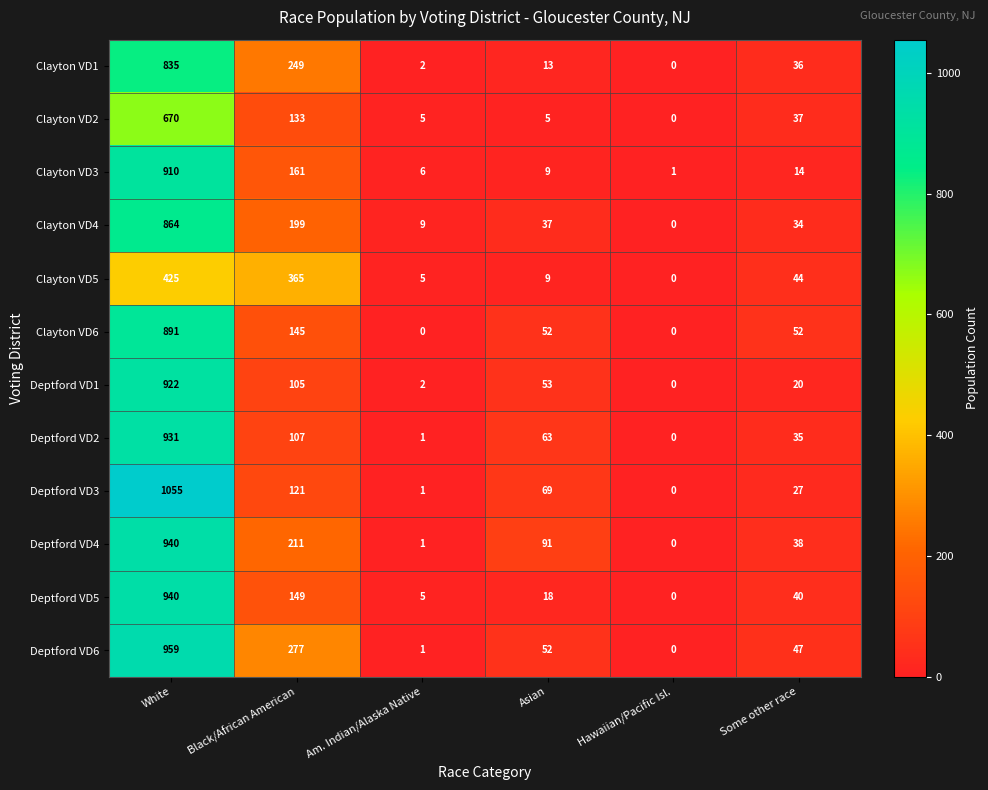

How many positive values does the Clayton VD1 series have?

5